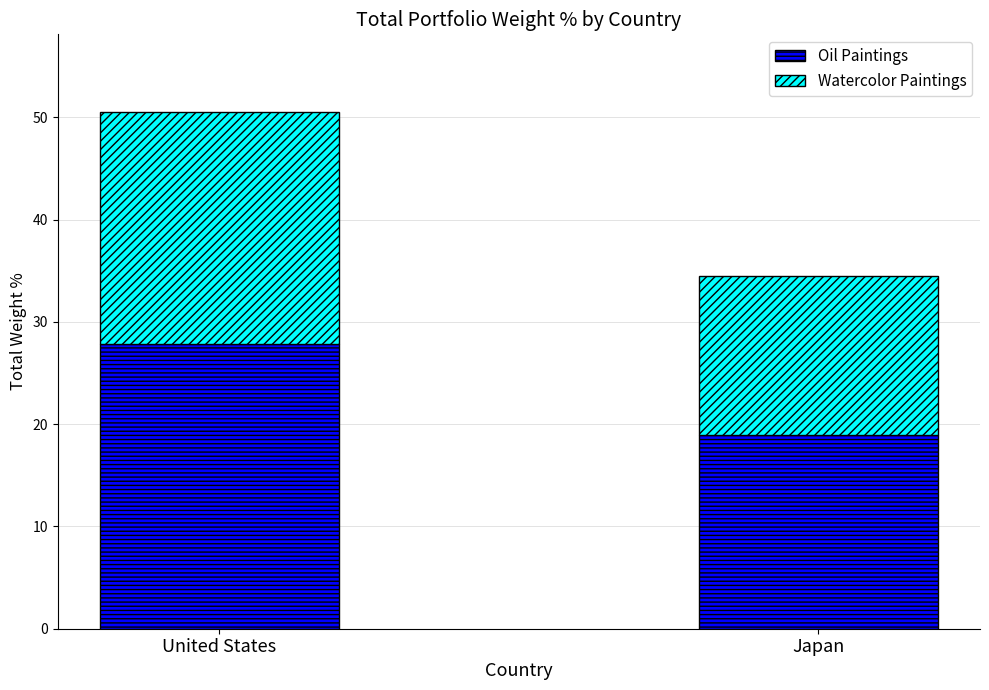

Which category has the highest value in the Oil Paintings series?

United States